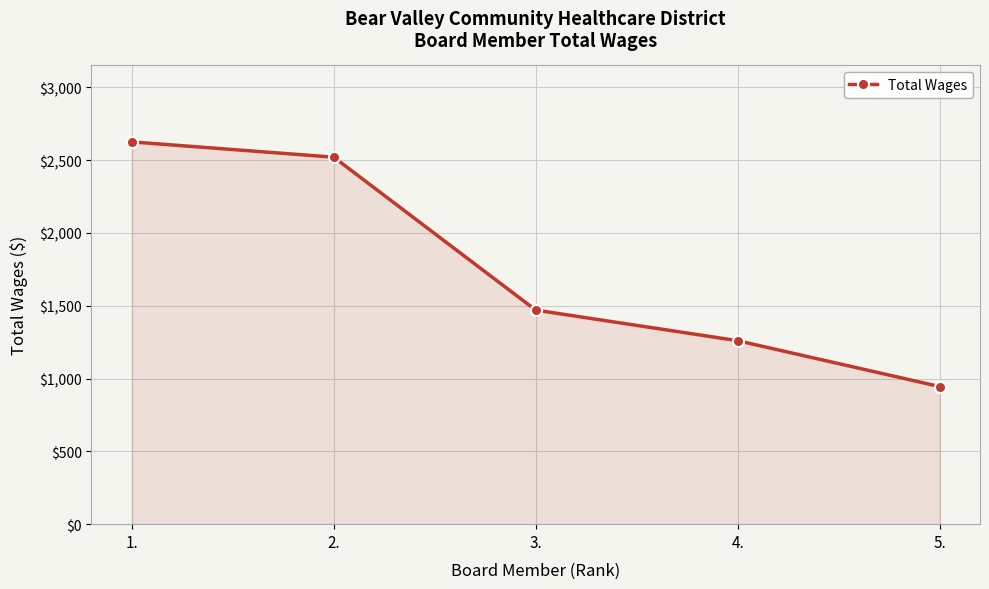

List the labels in order of value, largest first.

1., 2., 3., 4., 5.